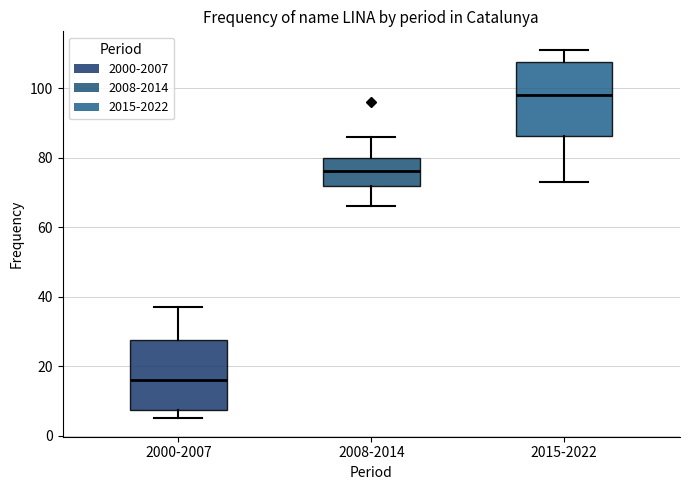

Reading left to right, read every box against the y-axis: the position of its median line, the range the box covers, and the ends of its whiskers. The values are not printed on the chart, so give them approximately, as read against the axis.

2000-2007: median 16, box 8 to 28, whiskers 6 to 38
2008-2014: median 76, box 72 to 80, whiskers 66 to 86
2015-2022: median 98, box 86 to 108, whiskers 74 to 112